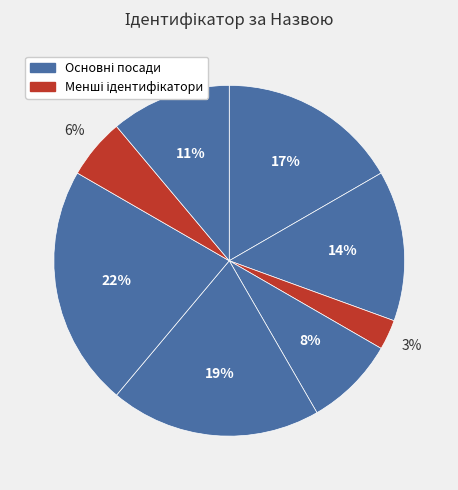

Count the number of slices in the pie.

8